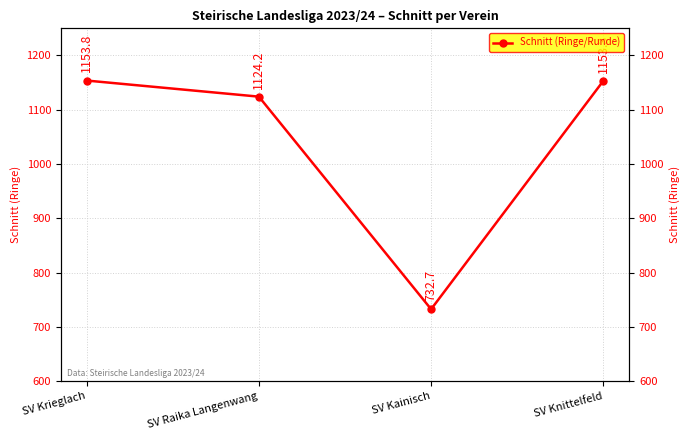

How many data points does each series have?

4